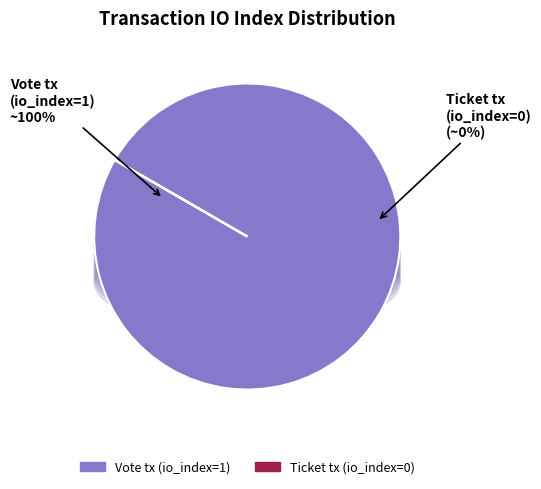

To the nearest percent, what is the difference between the largest and smallest slice percentages?

100%